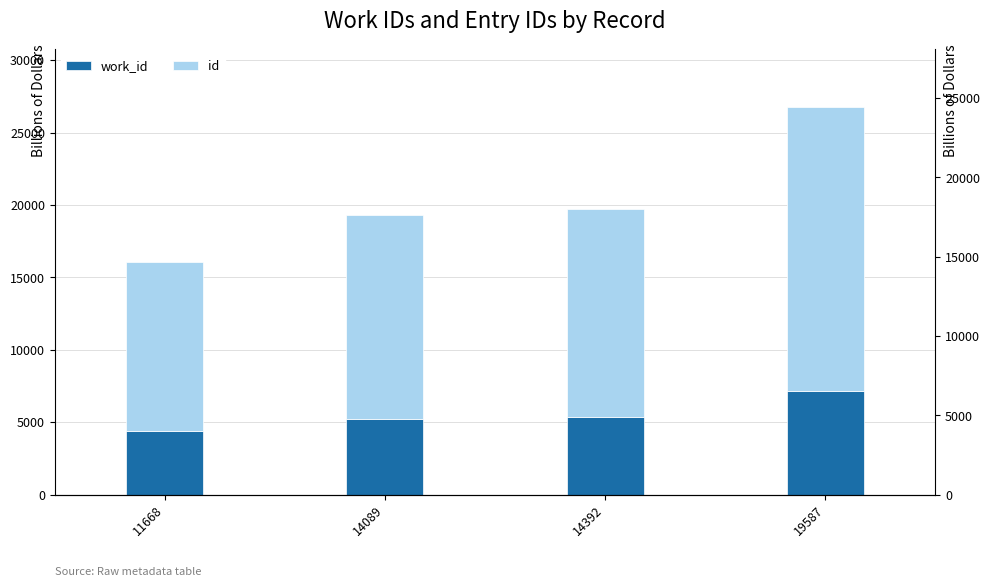

What is the smallest value displayed?

4429